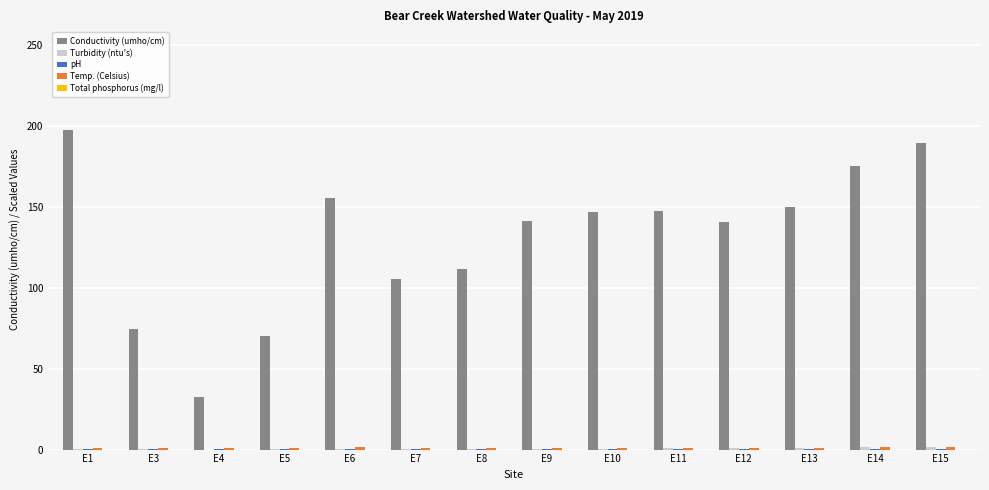

How many groups of bars are there?

14